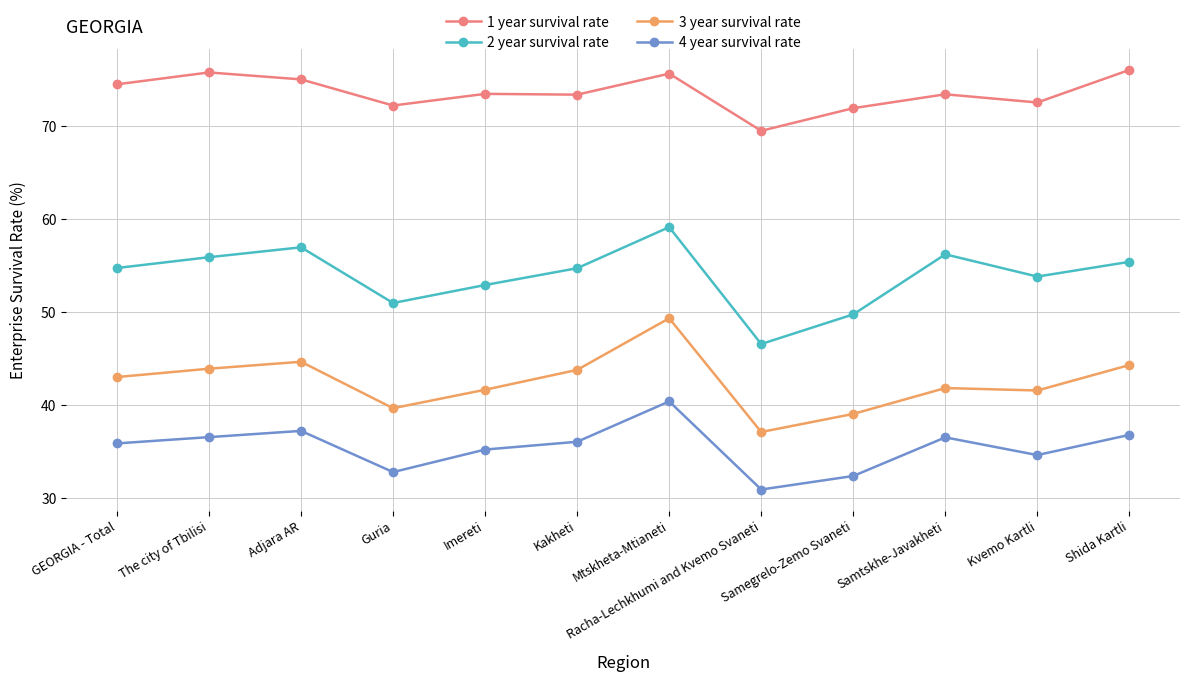

True or false: 2 year survival rate and 1 year survival rate intersect in this chart.

False